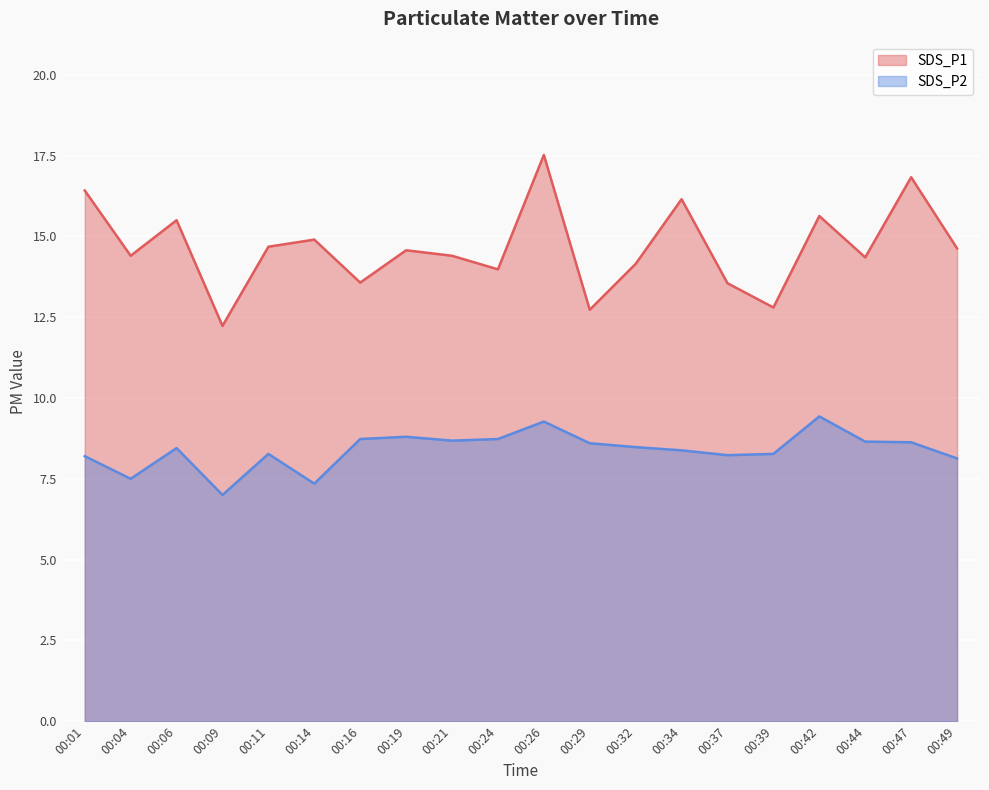

How many data points in SDS_P1 are above 14?

14